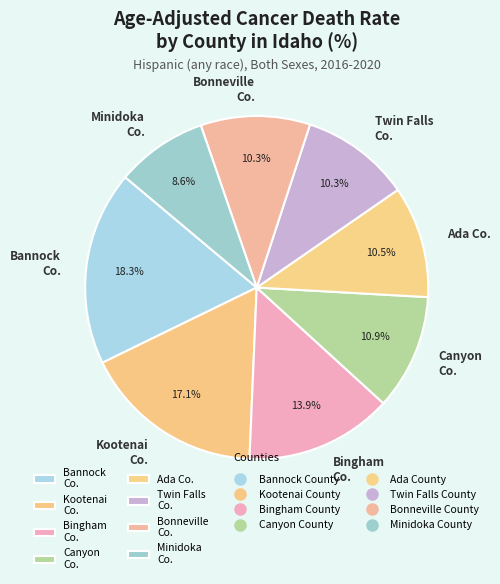

To the nearest percent, what is the average slice percentage?

12%